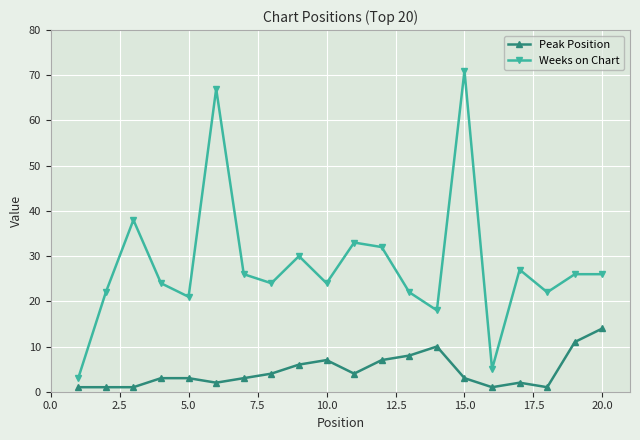

Which series has the largest range (max minus min)?

Weeks on Chart